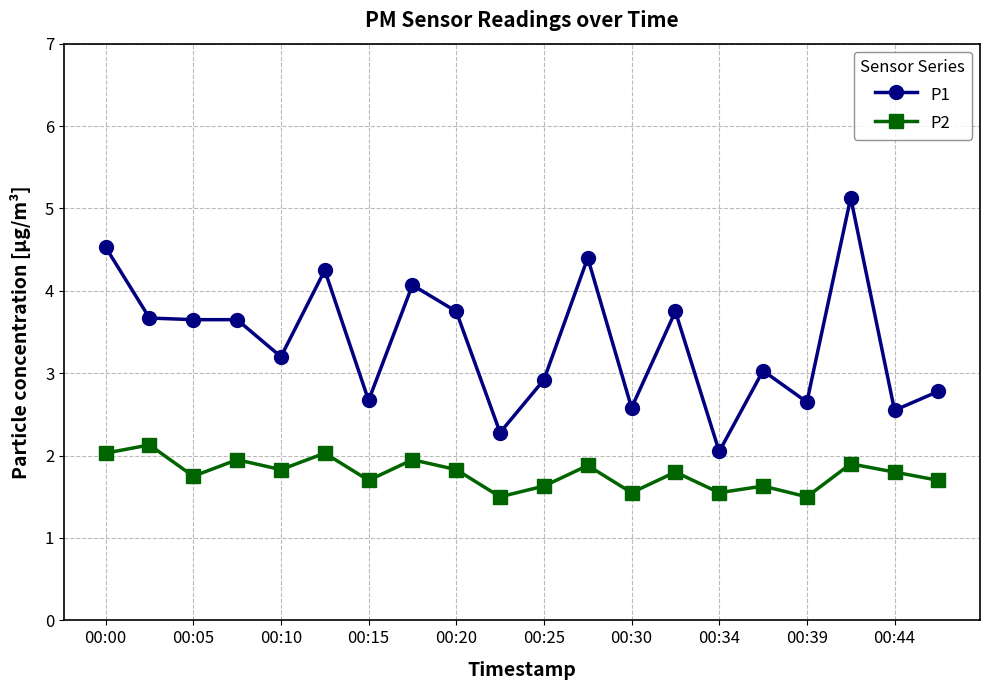

What is the value of the P1 point at the 14th from the left?

3.8